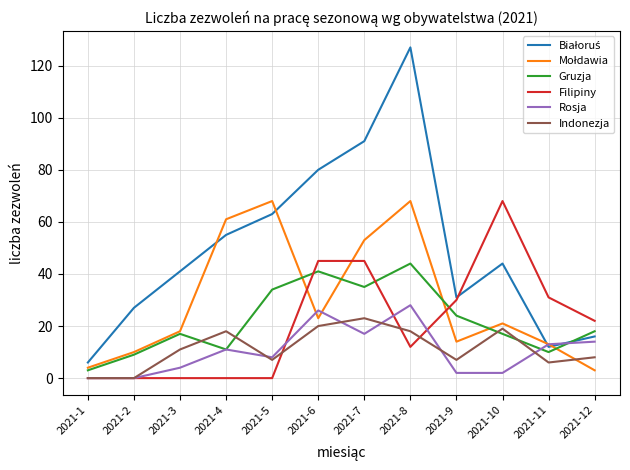

What is the greatest value displayed?

127